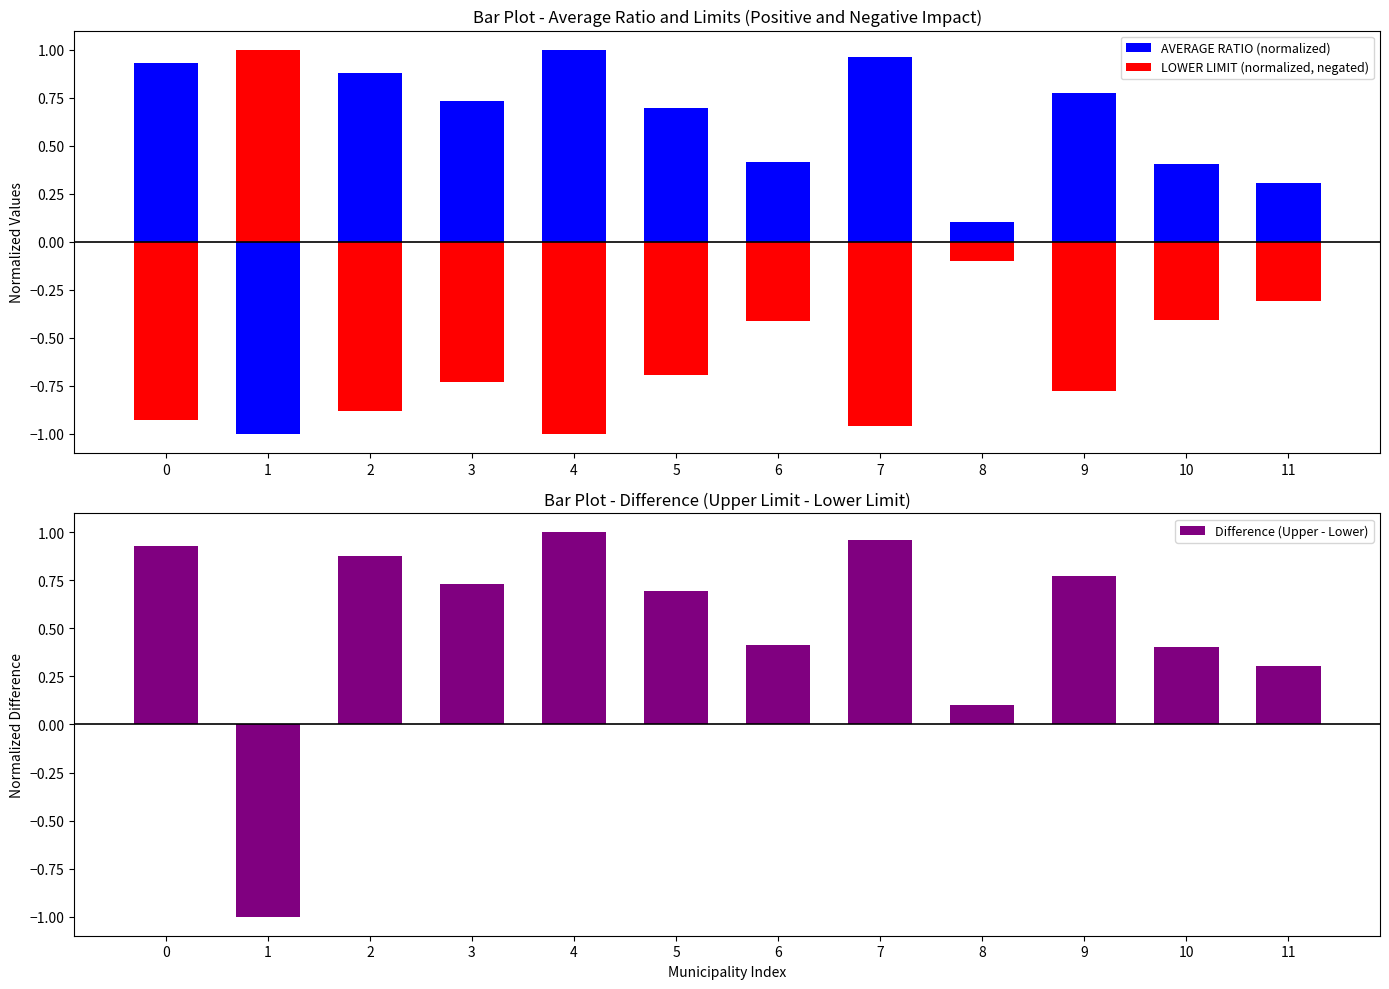

What is the total value across all series at 1?

-1.0